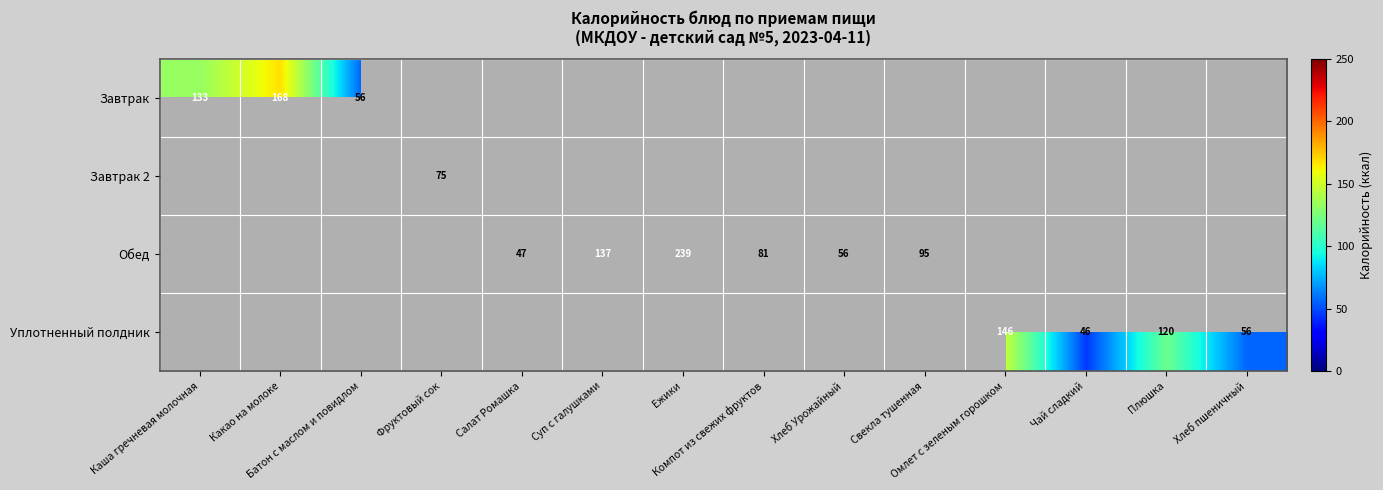

How many data points does each series have?

14